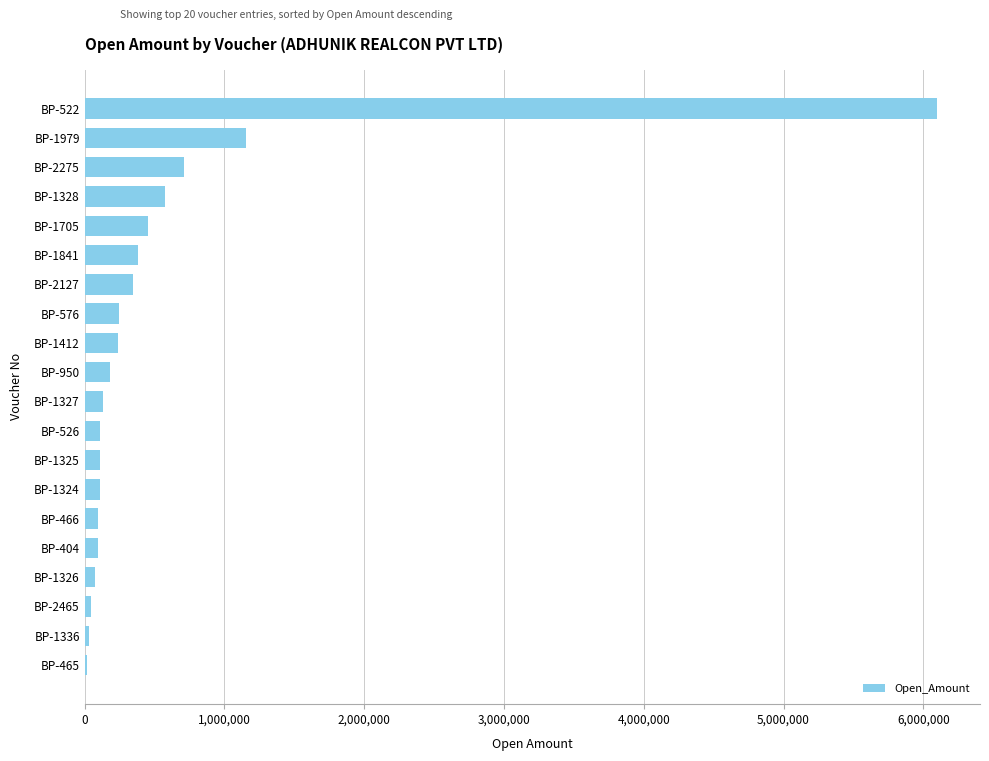

Which has a higher value, BP-1841 or BP-2275?

BP-2275